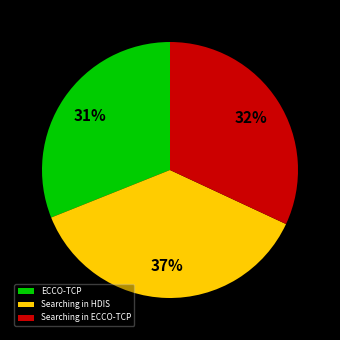

Which slice is the largest?

Searching in HDIS